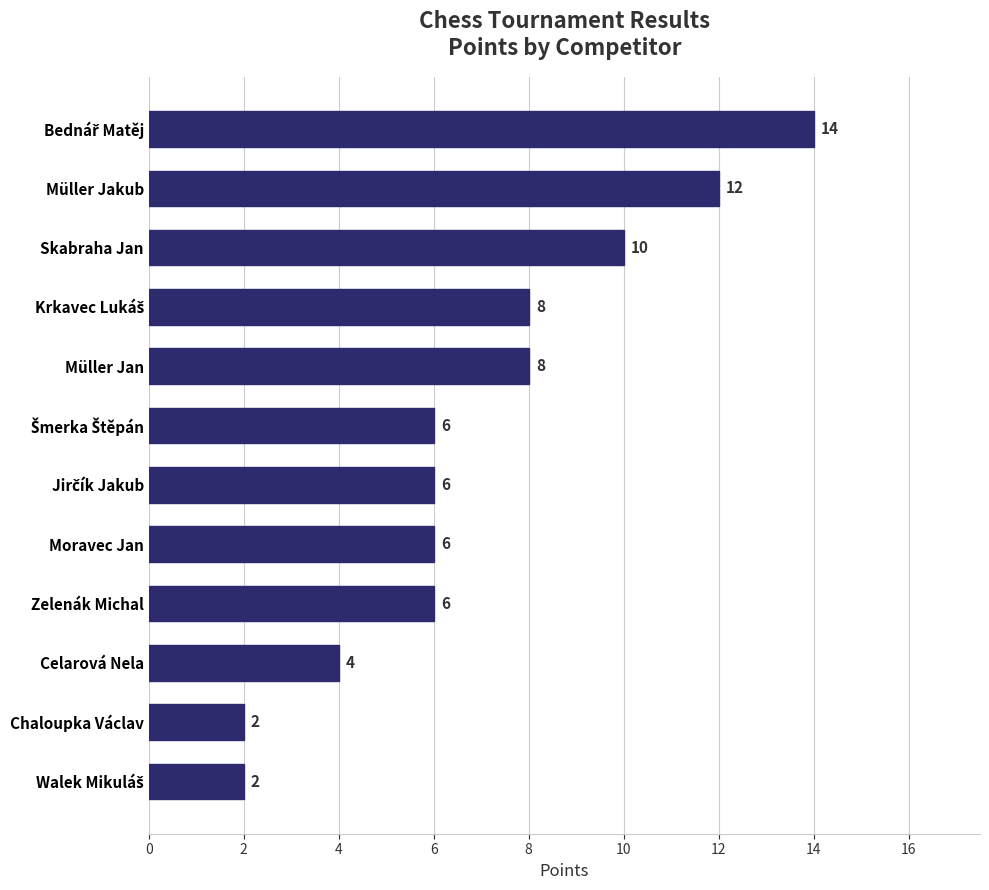

What is the ratio of the value at Skabraha Jan to the value at Müller Jan?

1.2